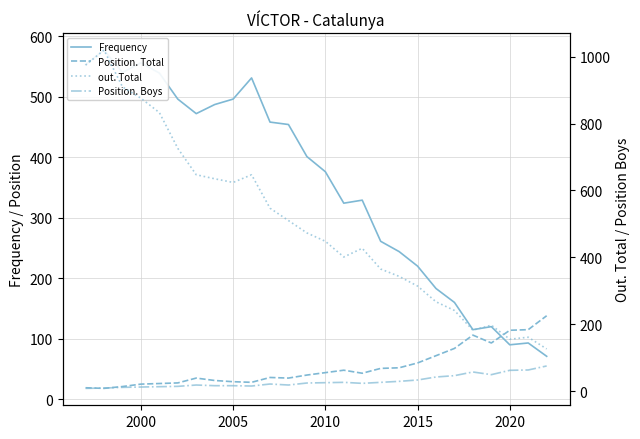

At which category is the sum across all series the highest?

2000